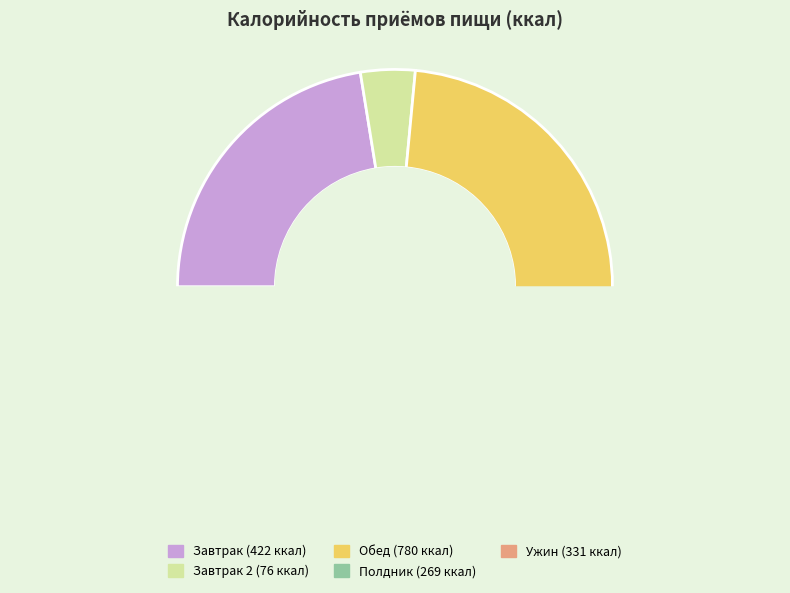

Count the number of slices in the pie.

5